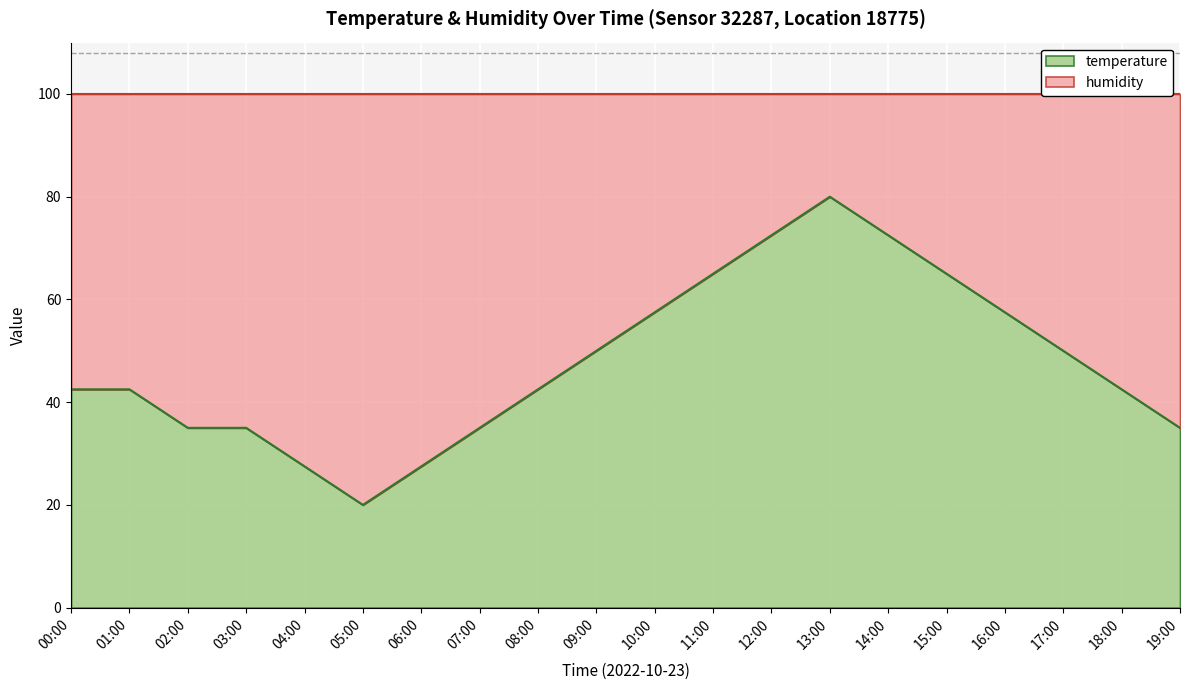

Reading left to right, extract all data points from this chart.

42.5	42.5	35.0	35.0	27.5	20.0	27.5	35.0	42.5	50.0	57.5	65.0	72.5	80.0	72.5	65.0	57.5	50.0	42.5	35.0